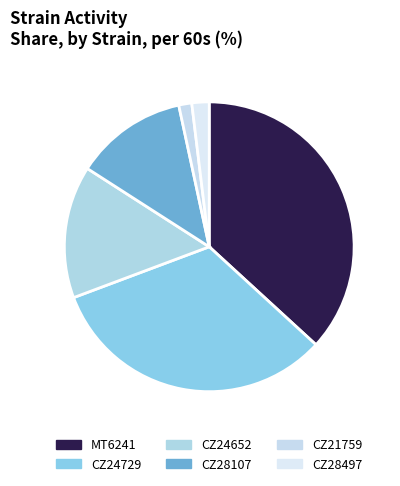

True or false: CZ24729 accounts for 32% of the total.

True